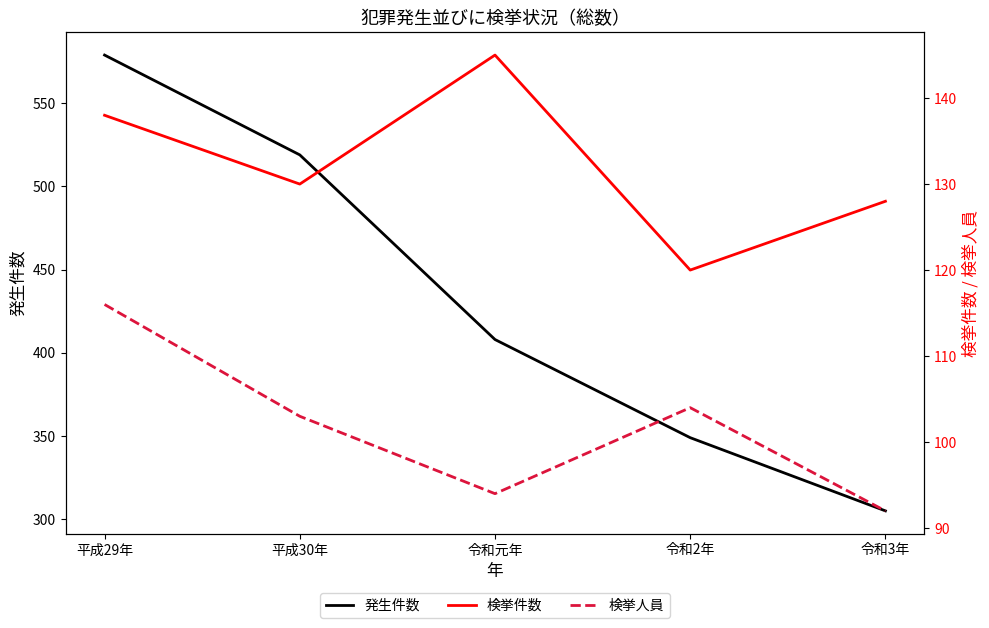

At which category does 検挙人員 reach its first local valley?

令和元年